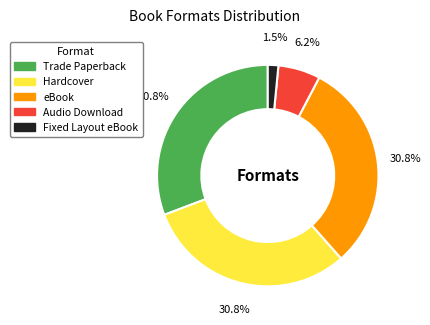

Does any single category account for the majority?

No